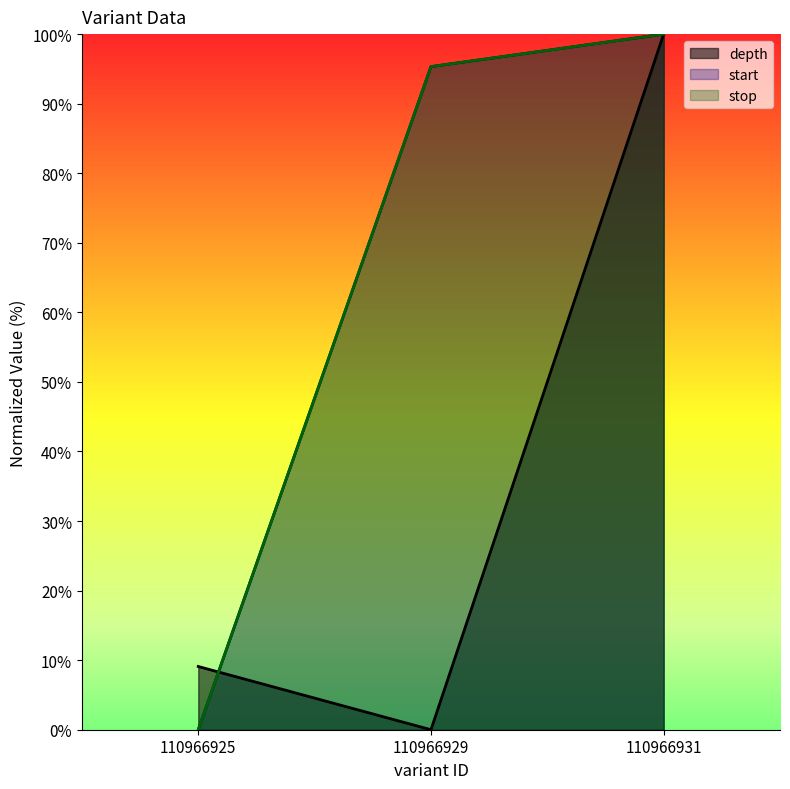

Is the value of stop at 110966931 greater than the value of start at 110966925?

Yes